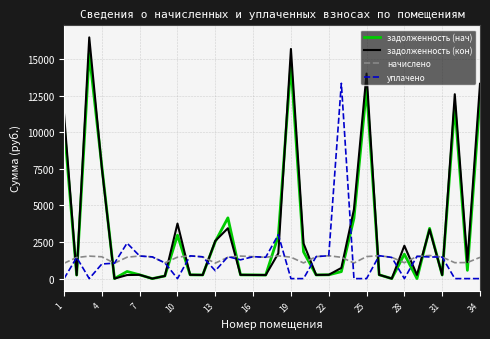

After their last crossing, which series has the higher values: задолженность (кон) or уплачено?

задолженность (кон)